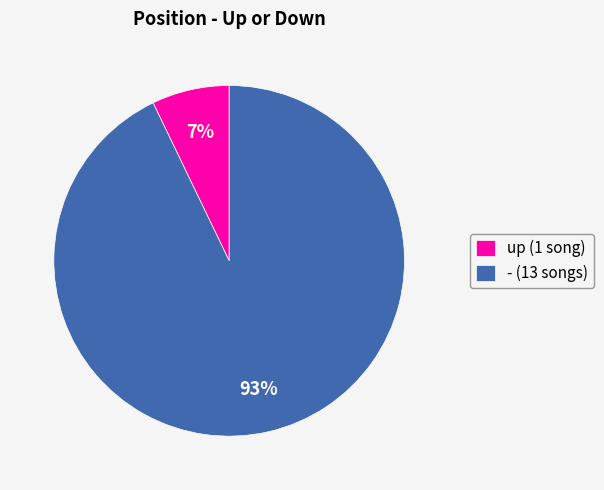

Which slice is the largest?

-